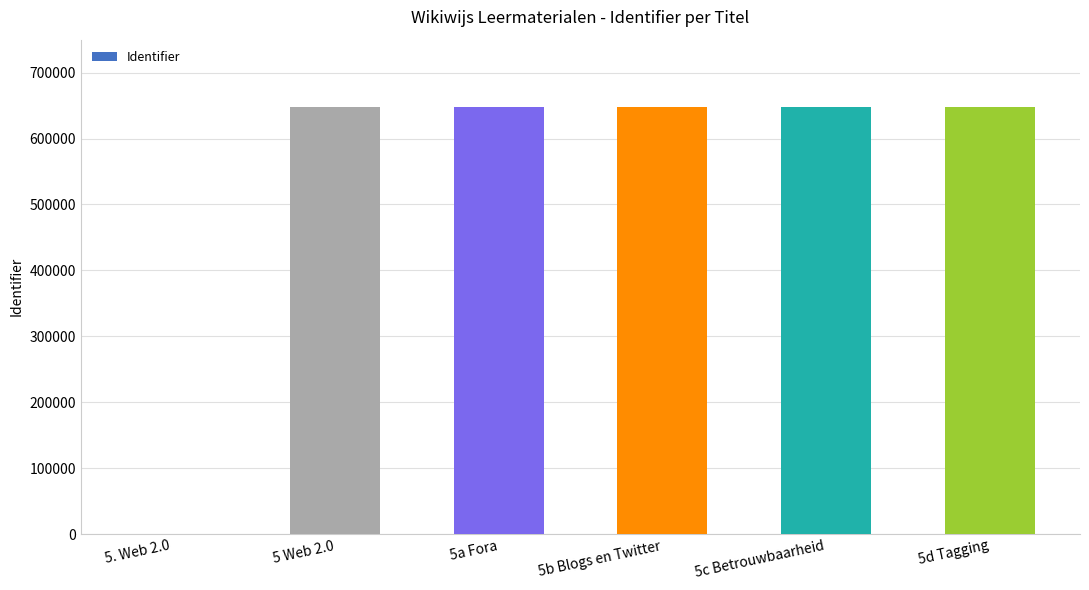

Between 5b Blogs en Twitter and 5. Web 2.0, which is larger?

5b Blogs en Twitter